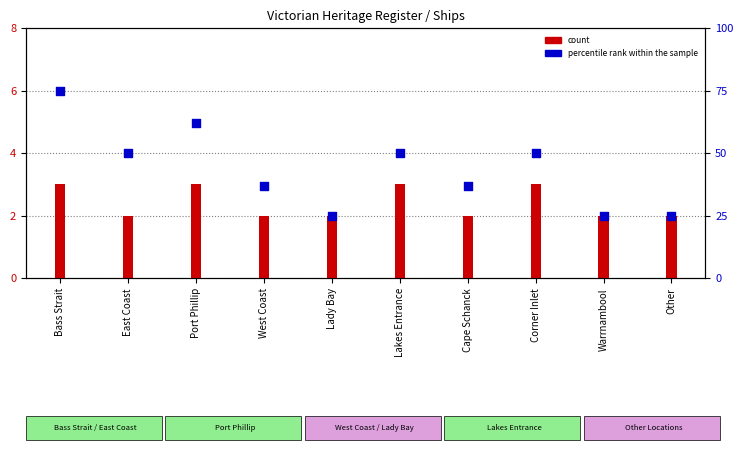

What is the total value across all series at Bass Strait?

78